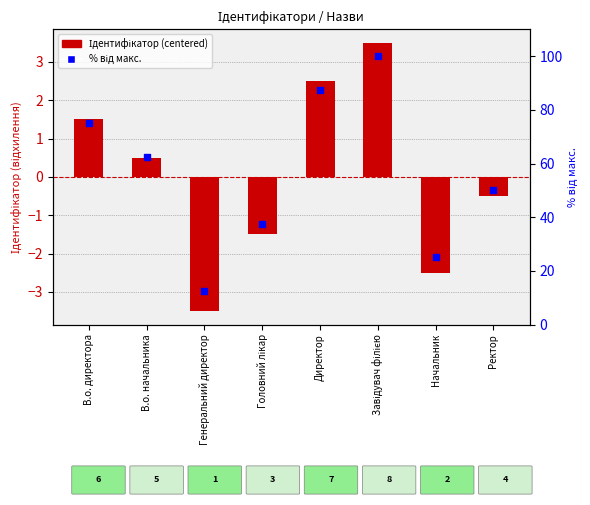

Which series reaches the minimum Y coordinate?

Ідентифікатор (centered)